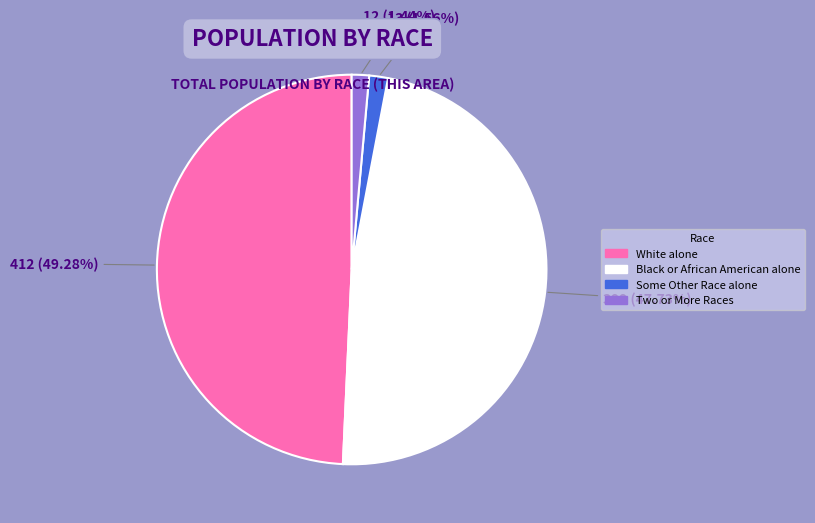

To the nearest percent, what is the average slice percentage?

25%